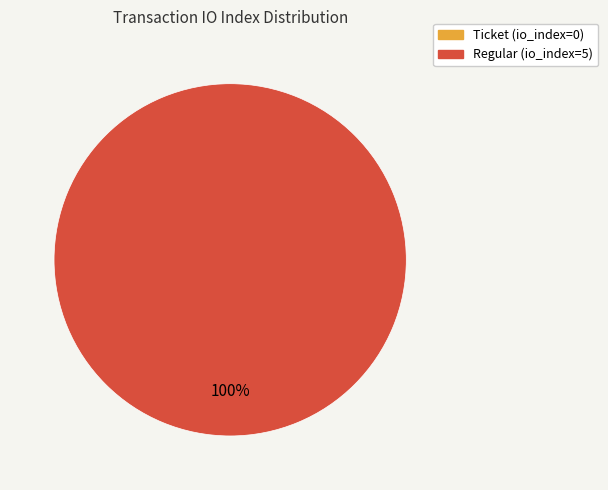

To the nearest percent, what is the difference between the Ticket (io_index=0) and Regular (io_index=5) slice percentages?

100%